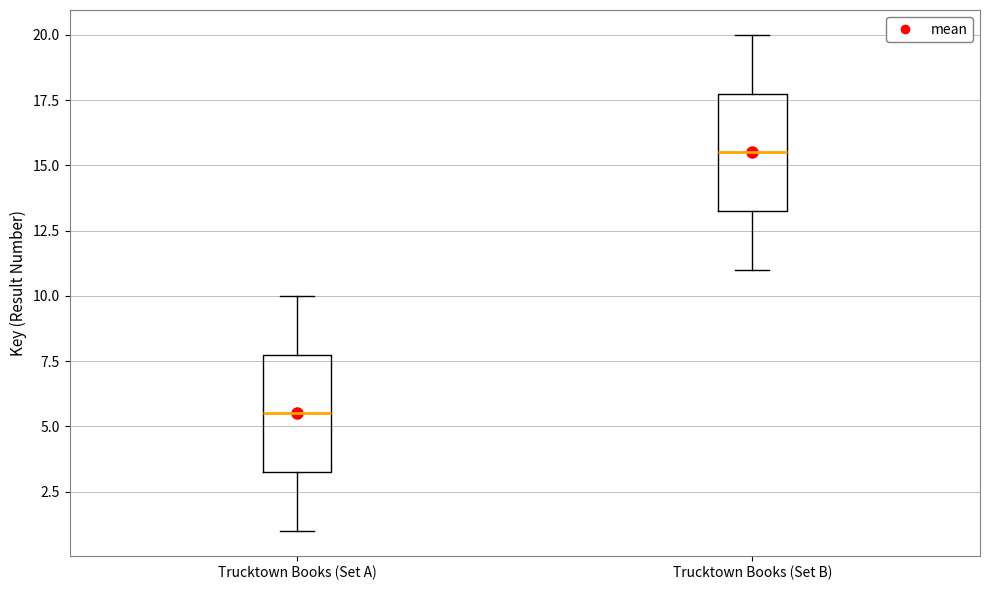

Which box's median line is the highest?

Trucktown Books (Set B)